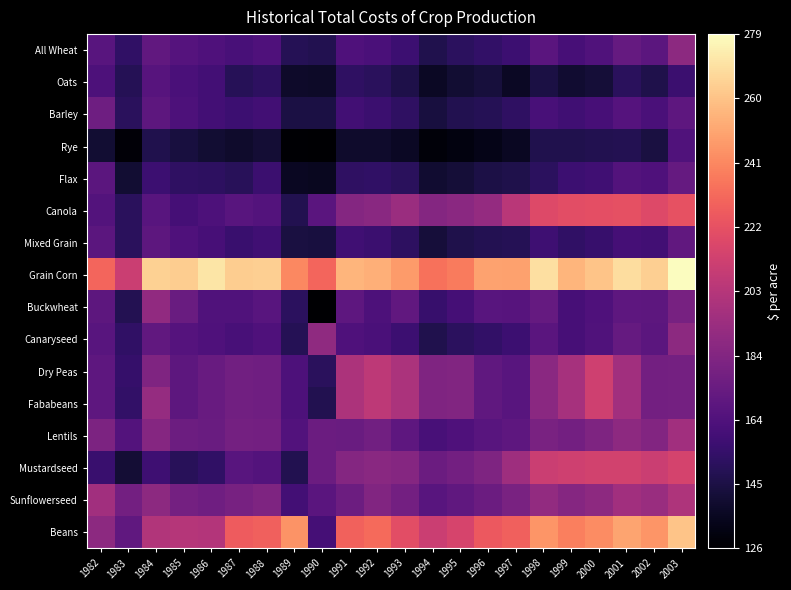

Reading left to right, what are all the values shown in this chart?

All Wheat: 1982=167.9	1983=153.3	1984=171.3	1985=166.6	1986=164.2	1987=161.5	1988=163.9	1989=148.9	1990=148.2	1991=164.2	1992=162.6	1993=157.6	1994=147.3	1995=151.6	1996=154.1	1997=157.4	1998=168.1	1999=161.2	2000=164.8	2001=172.6	2002=168.7	2003=187.1
Oats: 1982=163.7	1983=149.5	1984=167.1	1985=162.4	1986=160.1	1987=150.0	1988=152.3	1989=138.4	1990=137.7	1991=152.5	1992=151.1	1993=146.4	1994=136.8	1995=140.9	1996=143.2	1997=136.9	1998=145.2	1999=140.5	2000=141.9	2001=150.8	2002=146.8	2003=157.1
Barley: 1982=175.9	1983=150.8	1984=169.4	1985=163.4	1986=159.8	1987=157.7	1988=159.7	1989=145.2	1990=144.9	1991=159.4	1992=156.9	1993=152.7	1994=144.2	1995=147.9	1996=149.4	1997=152.9	1998=161.8	1999=158.6	2000=161.0	2001=166.3	2002=162.5	2003=169.9
Rye: 1982=140.8	1983=128.5	1984=147.5	1985=144.0	1986=140.8	1987=138.8	1988=141.8	1989=127.0	1990=126.3	1991=138.8	1992=138.9	1993=136.5	1994=129.0	1995=131.0	1996=133.1	1997=135.9	1998=147.7	1999=147.7	2000=148.2	2001=148.8	2002=144.4	2003=165.0
Flax: 1982=168.6	1983=140.6	1984=157.9	1985=153.0	1986=152.3	1987=150.6	1988=157.0	1989=136.1	1990=135.6	1991=153.0	1992=153.7	1993=151.2	1994=140.0	1995=142.3	1996=145.9	1997=147.1	1998=151.5	1999=157.3	2000=158.8	2001=165.9	2002=164.3	2003=172.3
Canola: 1982=166.2	1983=151.3	1984=168.0	1985=160.3	1986=163.5	1987=167.4	1988=166.1	1989=147.9	1990=168.6	1991=184.4	1992=186.5	1993=193.1	1994=184.7	1995=186.7	1996=190.2	1997=203.8	1998=218.1	1999=220.4	2000=221.0	2001=221.3	2002=217.9	2003=222.1
Mixed Grain: 1982=169.2	1983=151.2	1984=169.3	1985=164.1	1986=161.4	1987=156.4	1988=158.6	1989=144.2	1990=143.6	1991=158.7	1992=156.9	1993=152.2	1994=142.8	1995=146.8	1996=148.9	1997=149.1	1998=158.3	1999=153.4	2000=155.9	2001=160.5	2002=159.3	2003=171.4
Grain Corn: 1982=230.0	1983=210.0	1984=264.5	1985=262.9	1986=270.8	1987=263.0	1988=263.6	1989=241.4	1990=229.5	1991=255.2	1992=253.7	1993=247.0	1994=234.1	1995=236.8	1996=249.6	1997=248.7	1998=269.1	1999=255.3	2000=260.4	2001=268.8	2002=263.6	2003=279.0
Buckwheat: 1982=169.5	1983=148.5	1984=189.3	1985=174.2	1986=164.9	1987=164.8	1988=167.9	1989=151.8	1990=126.3	1991=170.1	1992=163.7	1993=171.5	1994=155.6	1995=160.5	1996=167.6	1997=167.4	1998=172.3	1999=161.1	2000=164.4	2001=170.0	2002=169.4	2003=179.8
Canaryseed: 1982=167.9	1983=153.3	1984=171.3	1985=166.6	1986=164.2	1987=161.5	1988=163.9	1989=148.9	1990=188.8	1991=164.2	1992=162.6	1993=157.6	1994=147.3	1995=151.6	1996=154.1	1997=157.4	1998=168.1	1999=161.2	2000=164.8	2001=172.6	2002=168.7	2003=187.1
Dry Peas: 1982=170.1	1983=155.3	1984=182.5	1985=169.8	1986=173.6	1987=177.4	1988=176.9	1989=163.3	1990=151.1	1991=199.3	1992=205.4	1993=198.5	1994=182.9	1995=183.1	1996=170.8	1997=167.5	1998=186.6	1999=196.7	2000=211.8	2001=195.4	2002=177.8	2003=178.4
Fababeans: 1982=170.1	1983=153.9	1984=191.2	1985=169.8	1986=173.6	1987=177.4	1988=176.9	1989=163.3	1990=148.2	1991=199.3	1992=205.4	1993=198.5	1994=182.9	1995=183.1	1996=170.8	1997=167.5	1998=186.6	1999=196.7	2000=211.8	2001=195.4	2002=177.8	2003=178.4
Lentils: 1982=181.4	1983=165.7	1984=185.2	1985=175.8	1986=174.5	1987=178.5	1988=178.1	1989=165.4	1990=174.7	1991=174.6	1992=177.1	1993=170.0	1994=162.0	1995=164.0	1996=168.0	1997=170.0	1998=180.0	1999=178.0	2000=182.0	2001=188.0	2002=184.0	2003=195.0
Mustardseed: 1982=156.7	1983=141.3	1984=158.0	1985=150.3	1986=153.5	1987=167.4	1988=166.1	1989=147.9	1990=174.7	1991=184.4	1992=186.5	1993=185.0	1994=175.0	1995=178.0	1996=182.0	1997=194.0	1998=210.0	1999=212.0	2000=213.0	2001=213.0	2002=210.0	2003=214.0
Sunflowerseed: 1982=195.2	1983=177.7	1984=187.6	1985=178.6	1986=176.6	1987=179.6	1988=181.8	1989=160.2	1990=168.6	1991=175.6	1992=183.4	1993=178.0	1994=168.0	1995=171.0	1996=175.0	1997=180.0	1998=190.0	1999=185.0	2000=188.0	2001=195.0	2002=192.0	2003=200.0
Beans: 1982=187.2	1983=171.0	1984=200.8	1985=202.3	1986=201.6	1987=226.1	1988=228.0	1989=244.9	1990=160.4	1991=228.3	1992=231.6	1993=220.0	1994=210.0	1995=215.0	1996=225.0	1997=228.0	1998=245.0	1999=238.0	2000=242.0	2001=250.0	2002=245.0	2003=260.0